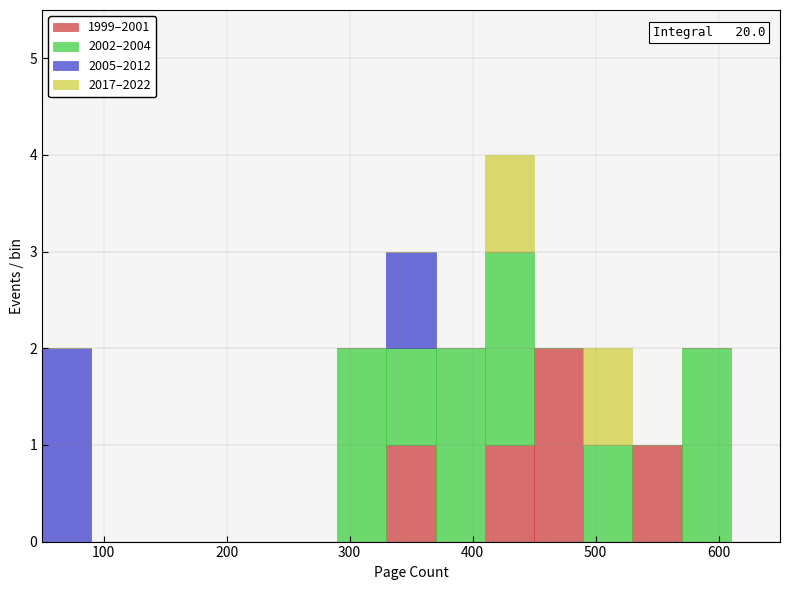

Which range on the x-axis has the tallest stacked bar (by total height)?

410 to 450